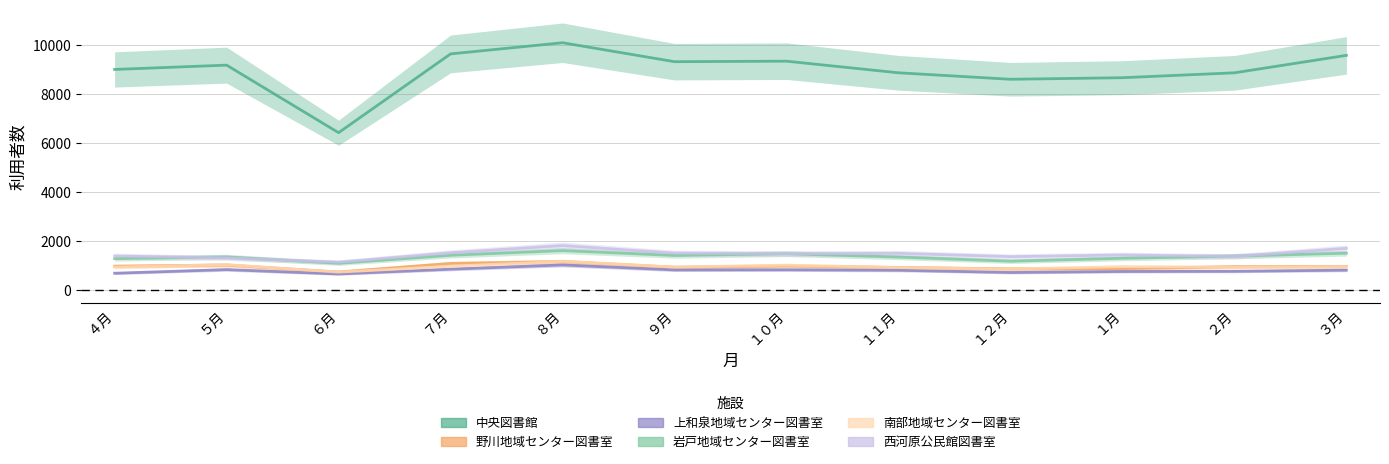

At how many categories does at least one series exceed 1297?

12